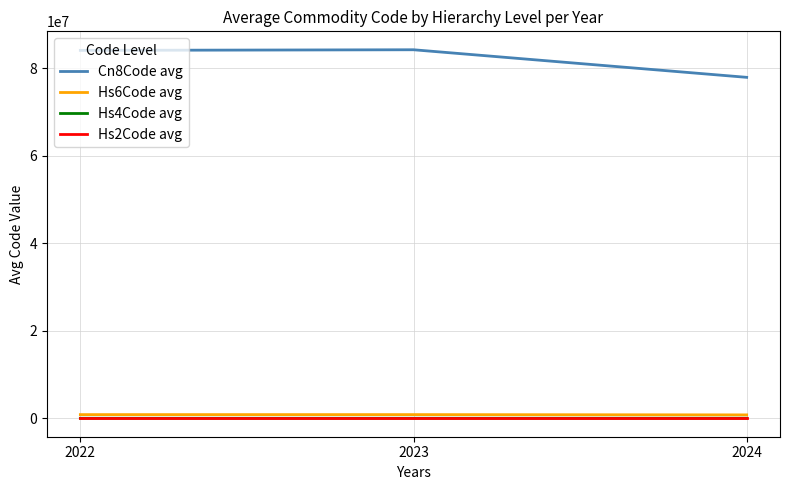

What is the maximum value for Cn8Code avg?

84255941.4